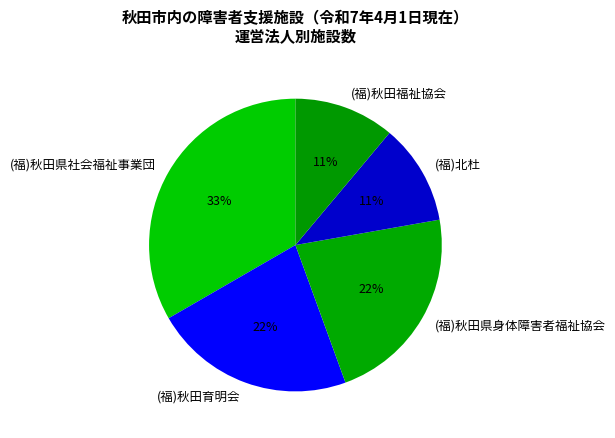

Which slice is the largest?

(福)秋田県社会福祉事業団